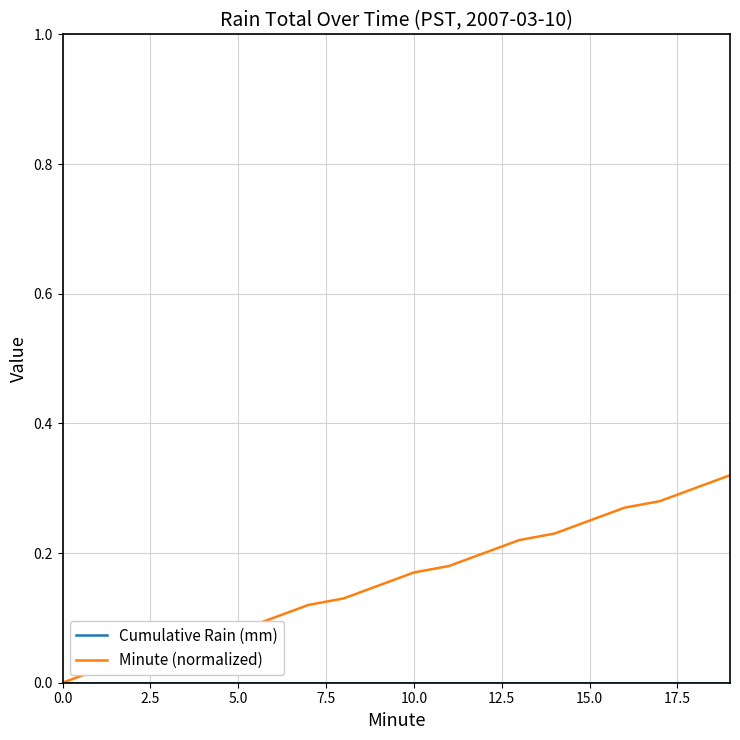

How many values in the Minute (normalized) series exceed 0?

19